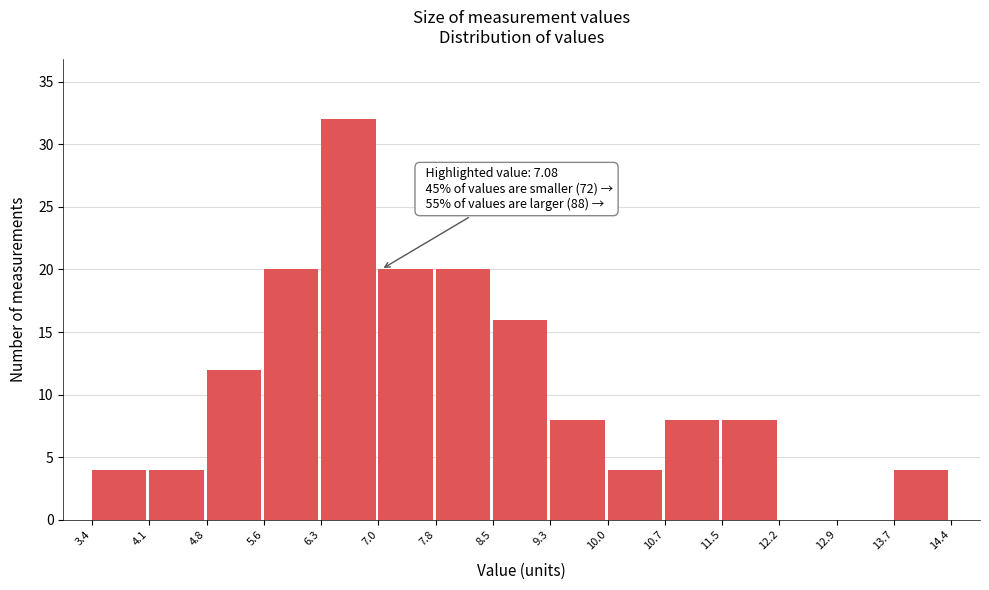

Over which range of the x-axis is the bar tallest?

6.3 to 7.0